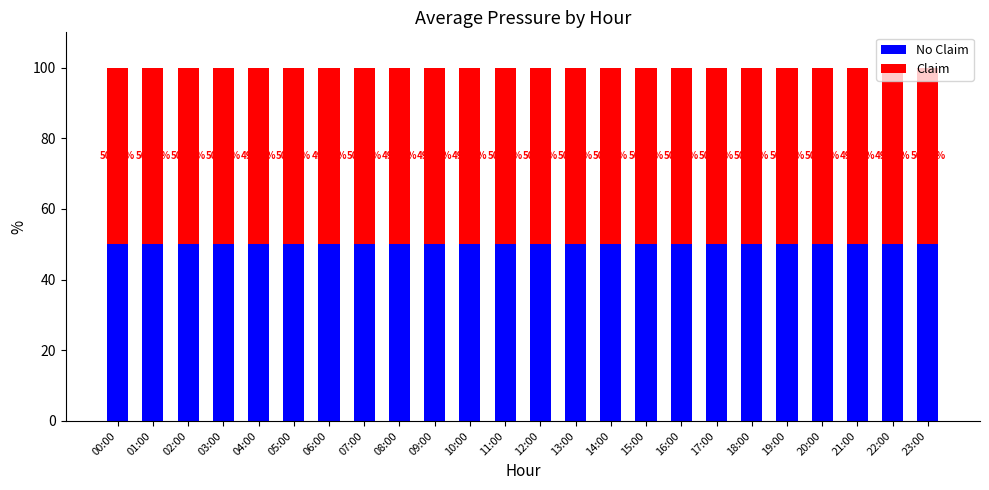

Is it true that Claim equals 50.0 at 10:00?

True